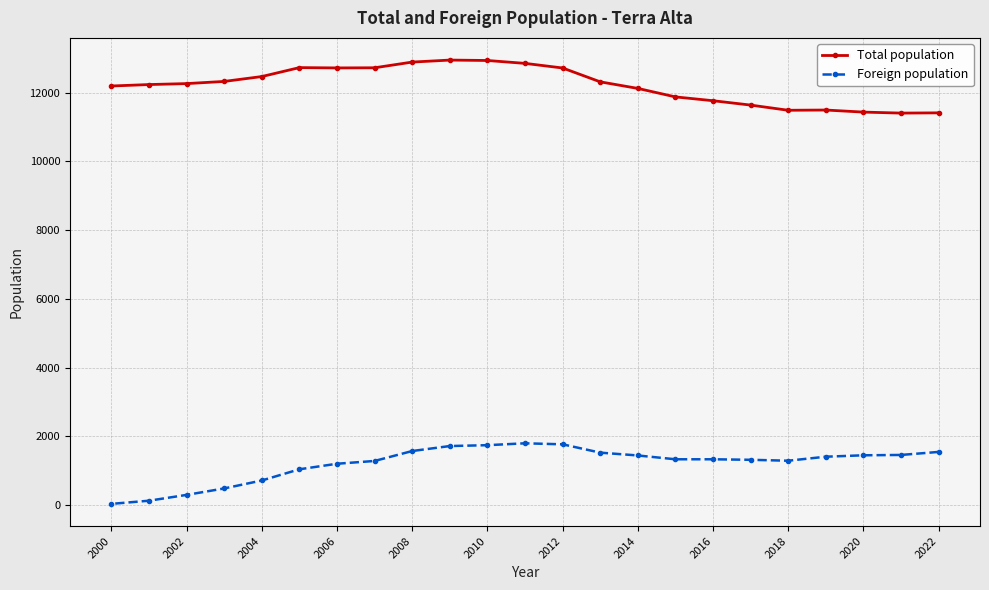

How many data points in Foreign population are less than 1332?

10